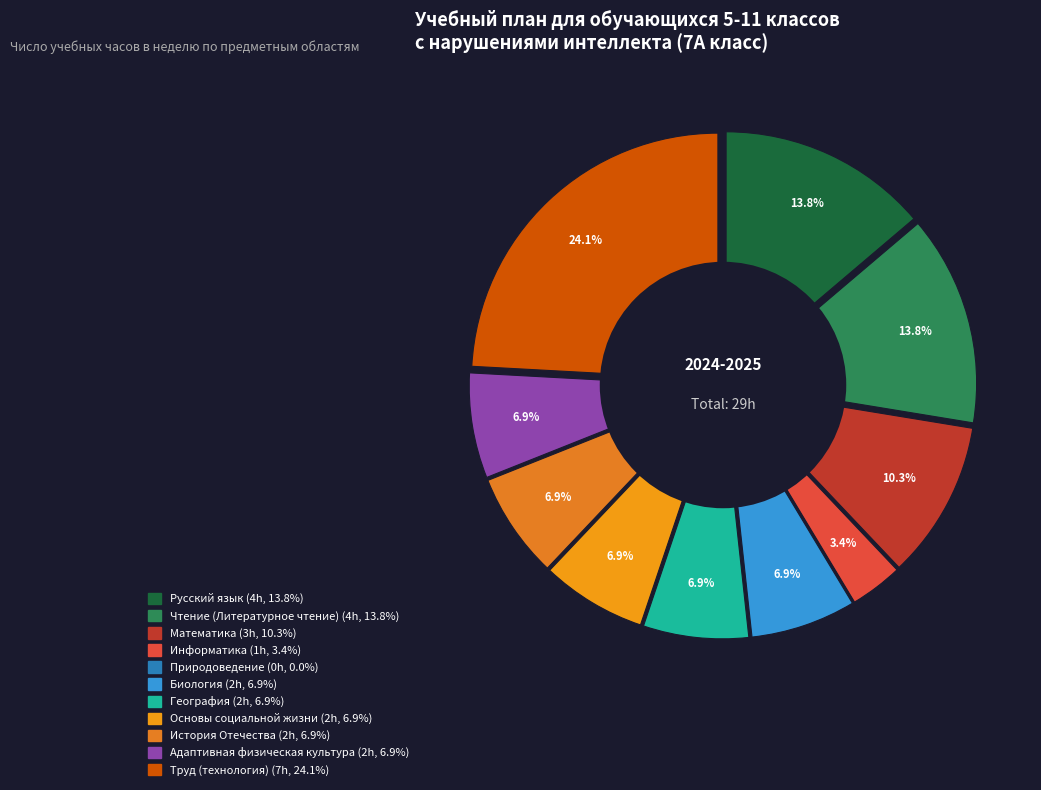

Is it true that Чтение (Литературное чтение) is 21% of the pie?

False